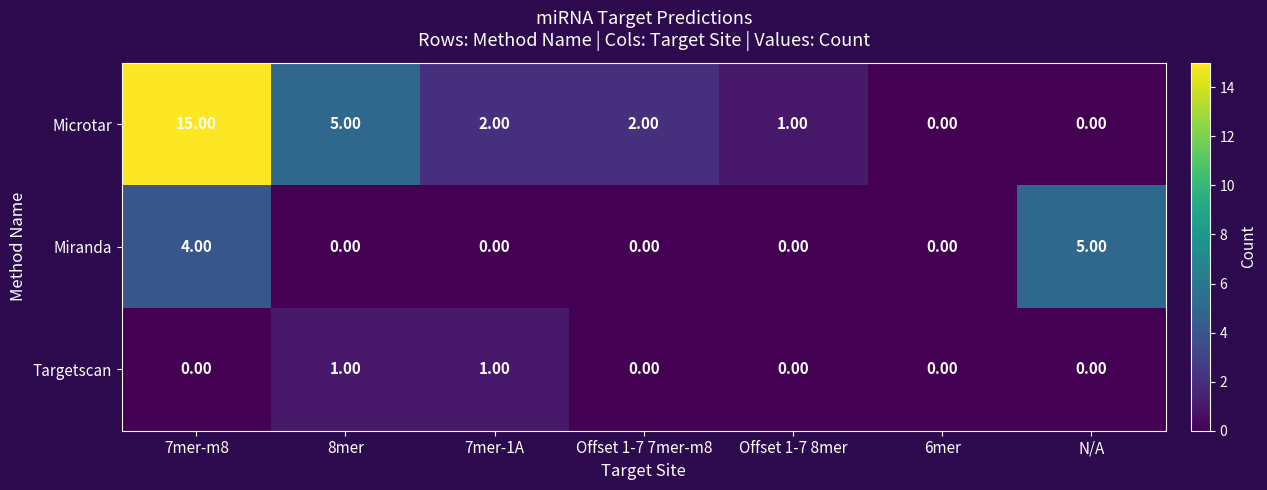

Which label corresponds to the largest value in the chart?

7mer-m8